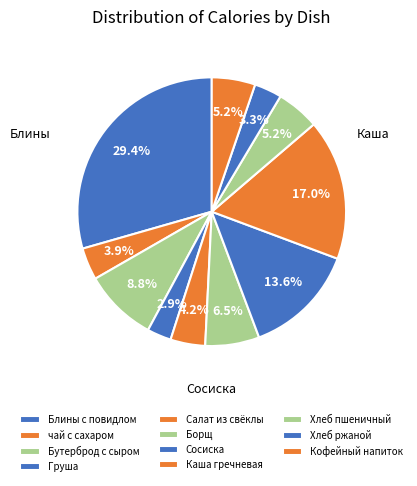

What is the ratio of the value at чай с сахаром to the value at Хлеб пшеничный?

0.7